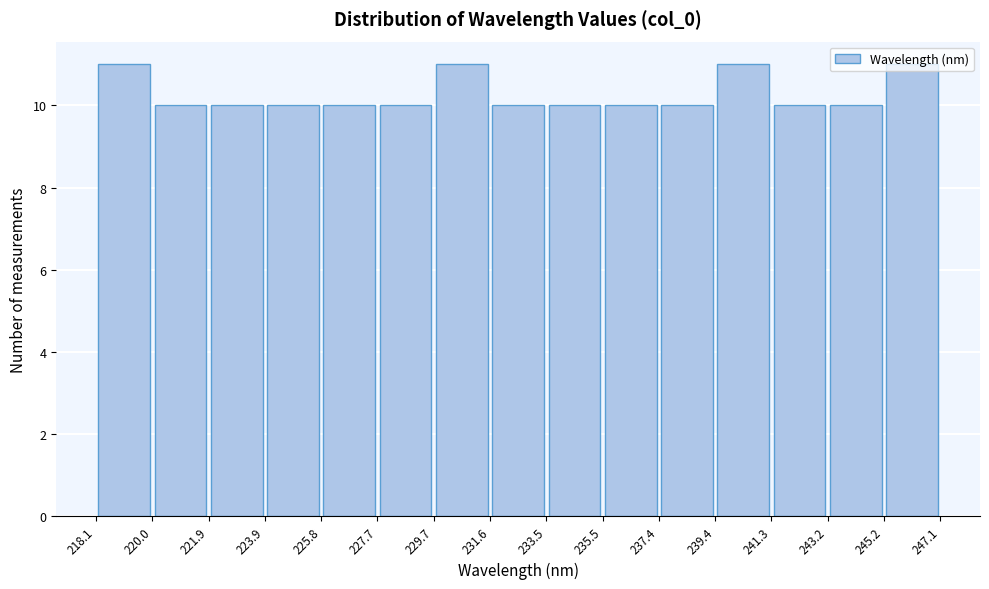

What is the height of the bar covering 241.3 to 243.2 on the x-axis? The values are not printed on the chart, so give them approximately, as read against the axis.

10